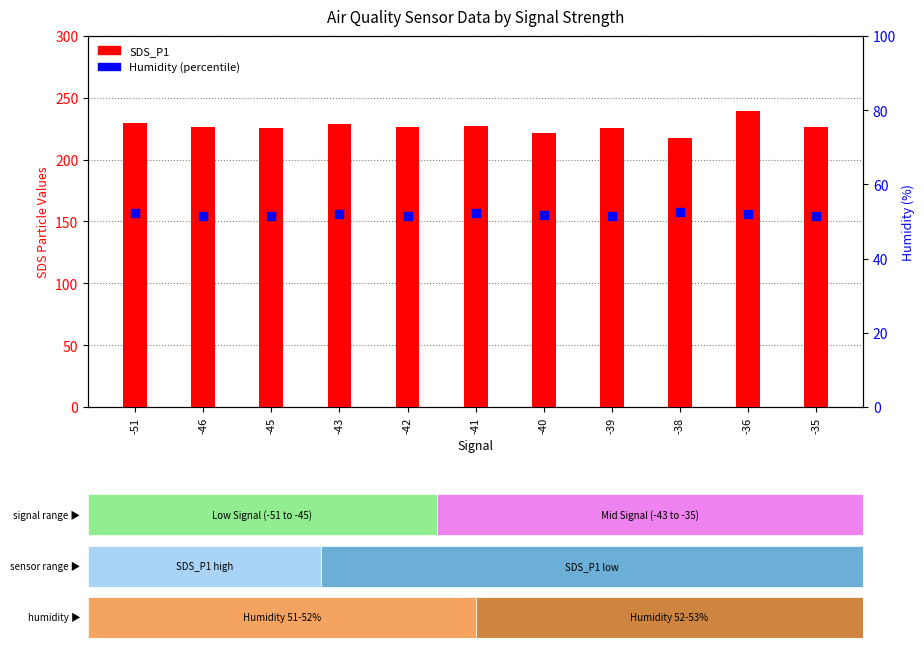

Which series contains the lowest Y value?

Humidity